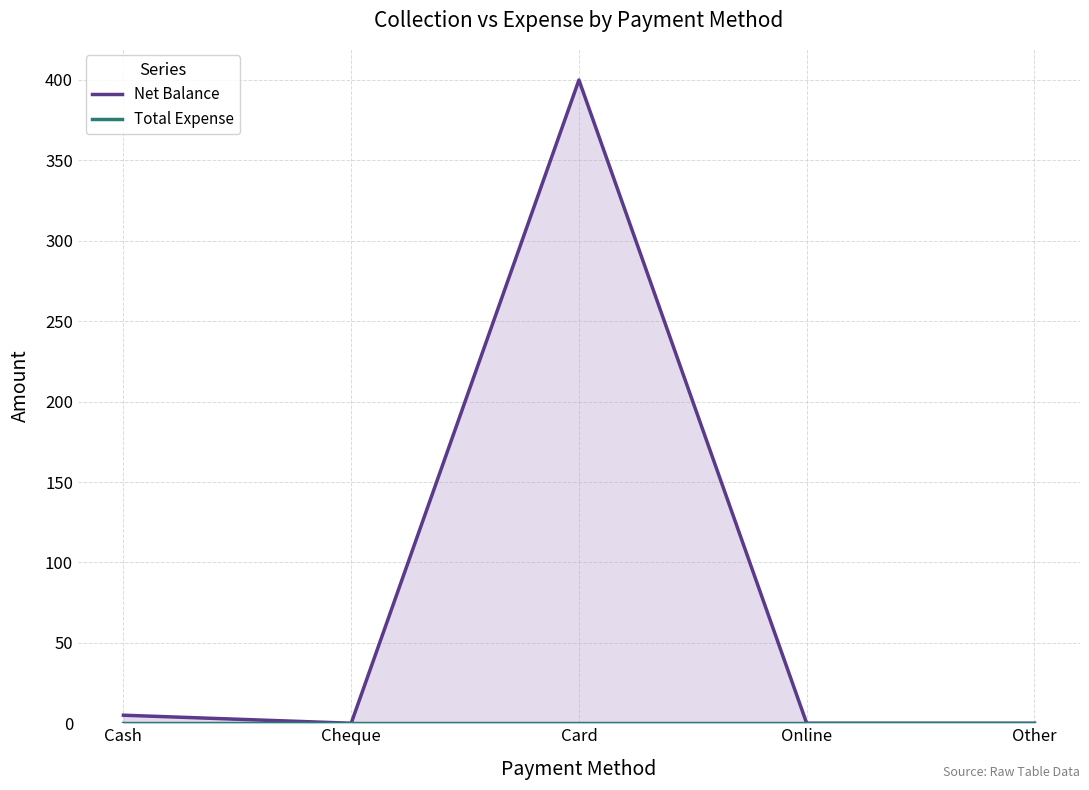

Which series has the largest total across all categories?

Net Balance